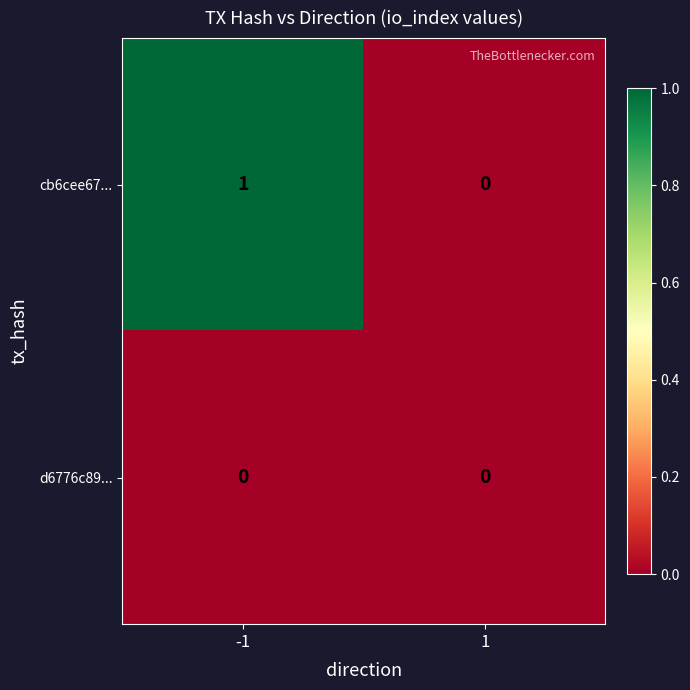

Reading left to right, extract all data points from this chart.

cb6cee67...: -1=1	1=0
d6776c89...: -1=0	1=0